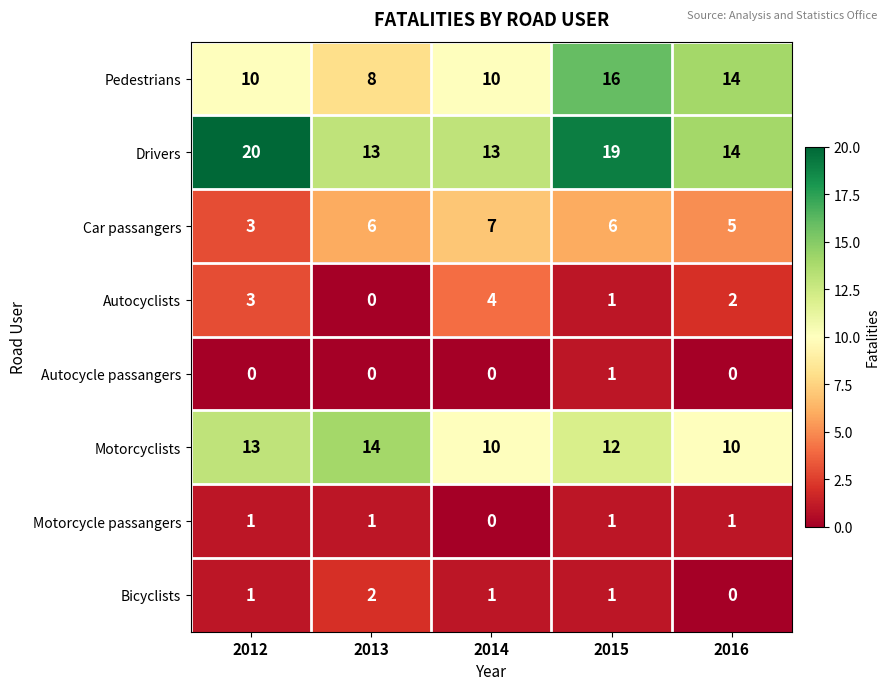

Is it true that Car passangers equals 2 at 2014?

False